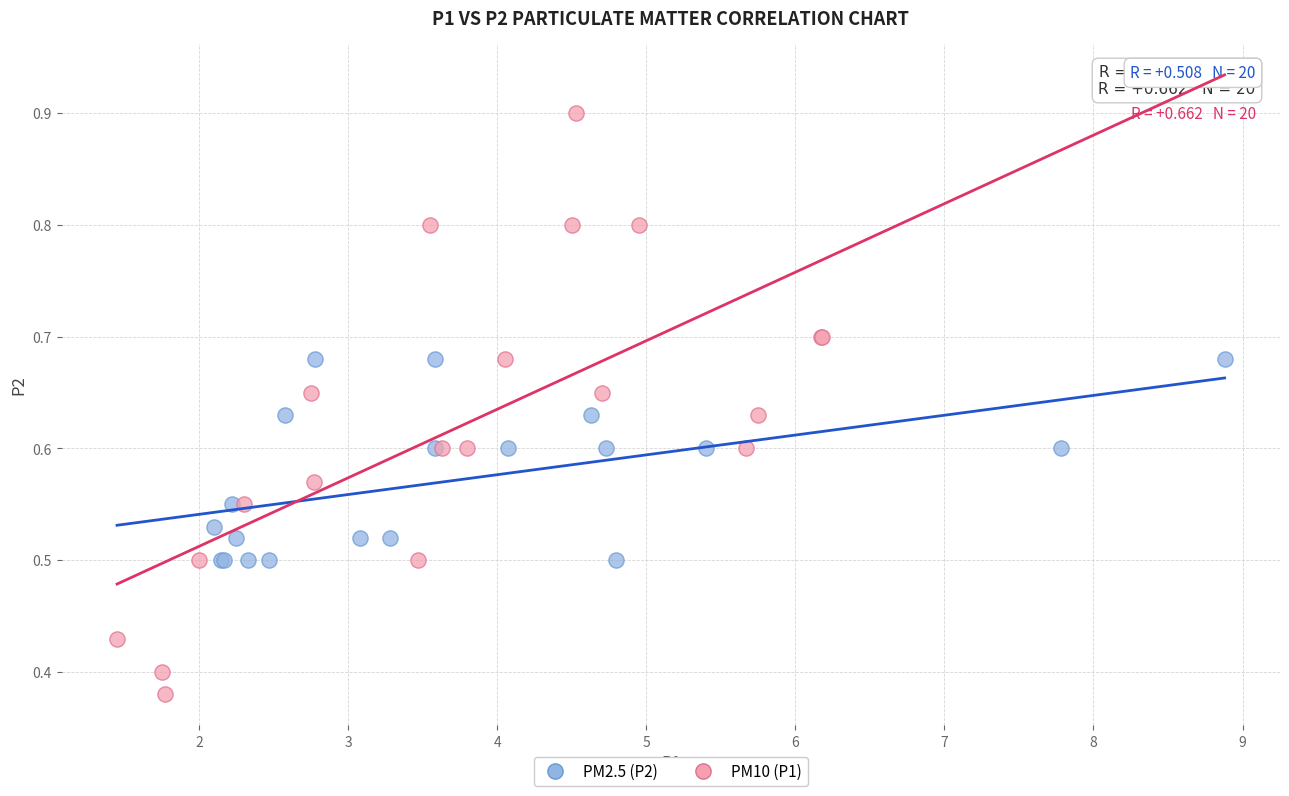

Which series has the widest spread of Y values?

PM10 (P1)